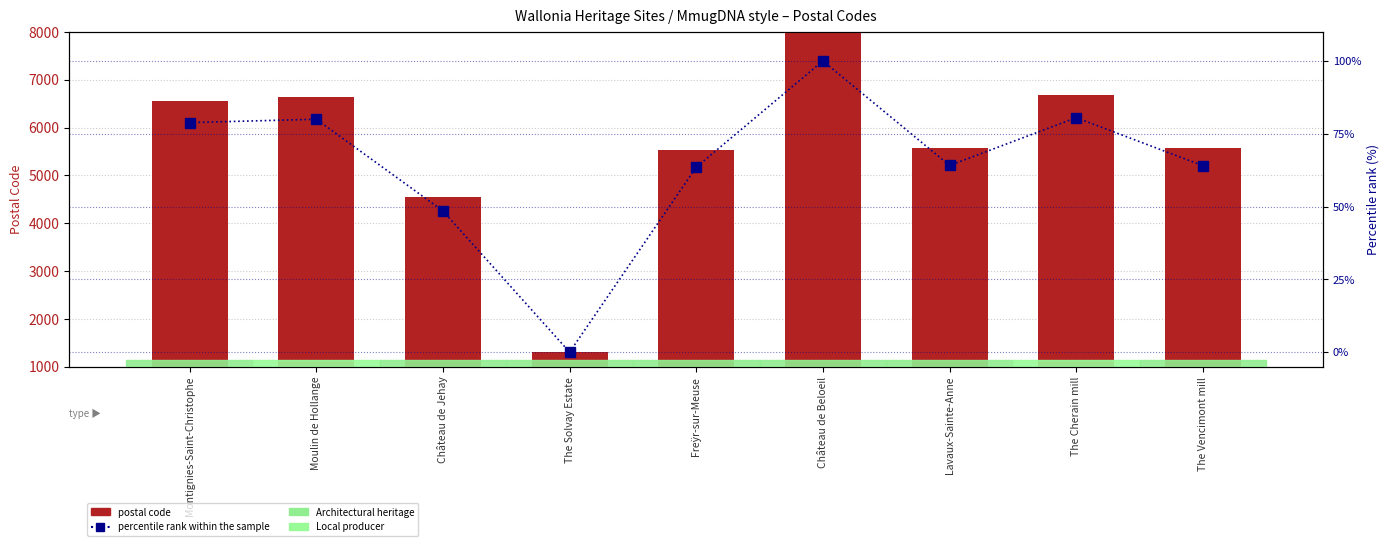

Where does the postal code series first go above 5580?

Montignies-Saint-Christophe